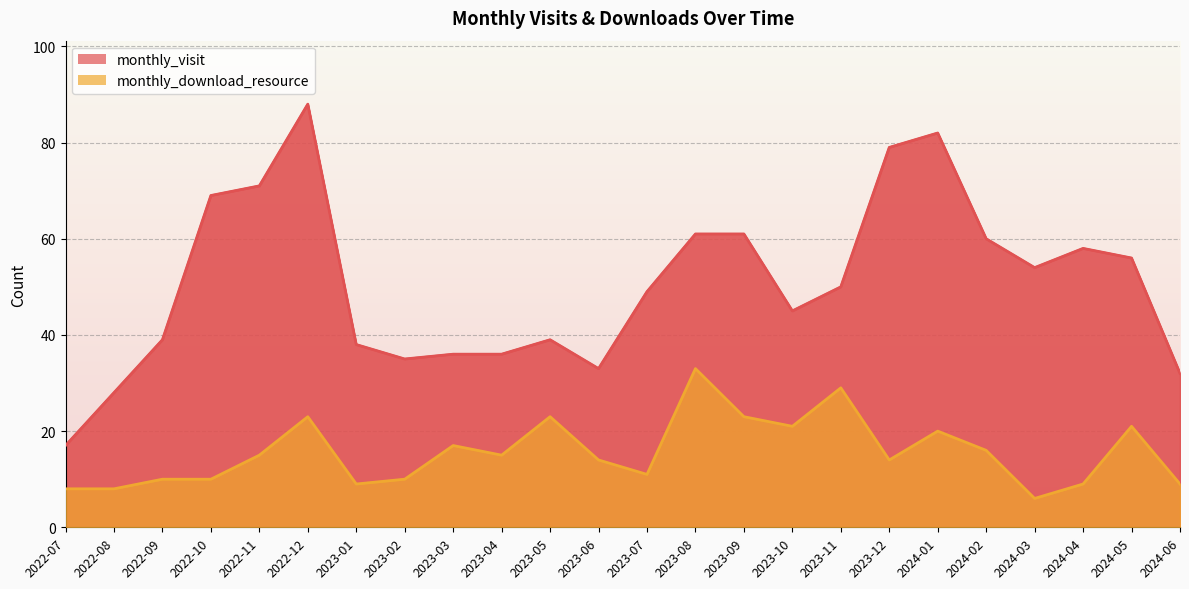

What is the sum of all monthly_visit values?

1216